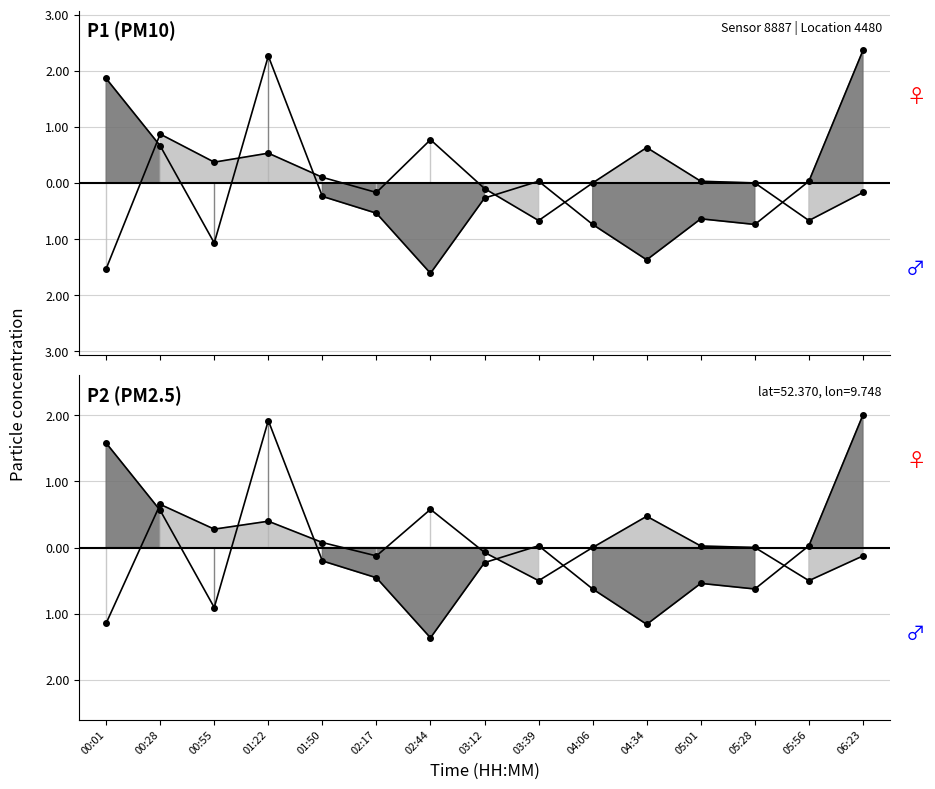

Which series has the largest range (max minus min)?

P1 line